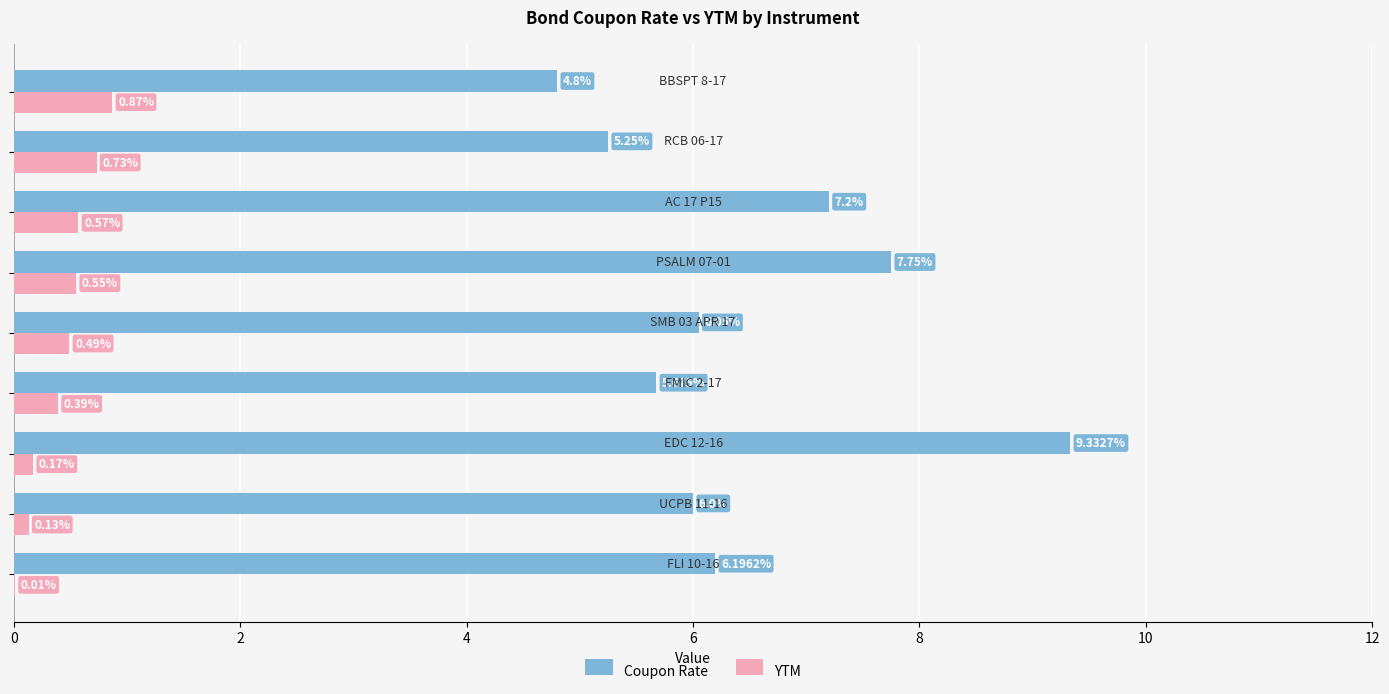

Which series has the largest total across all categories?

Coupon Rate